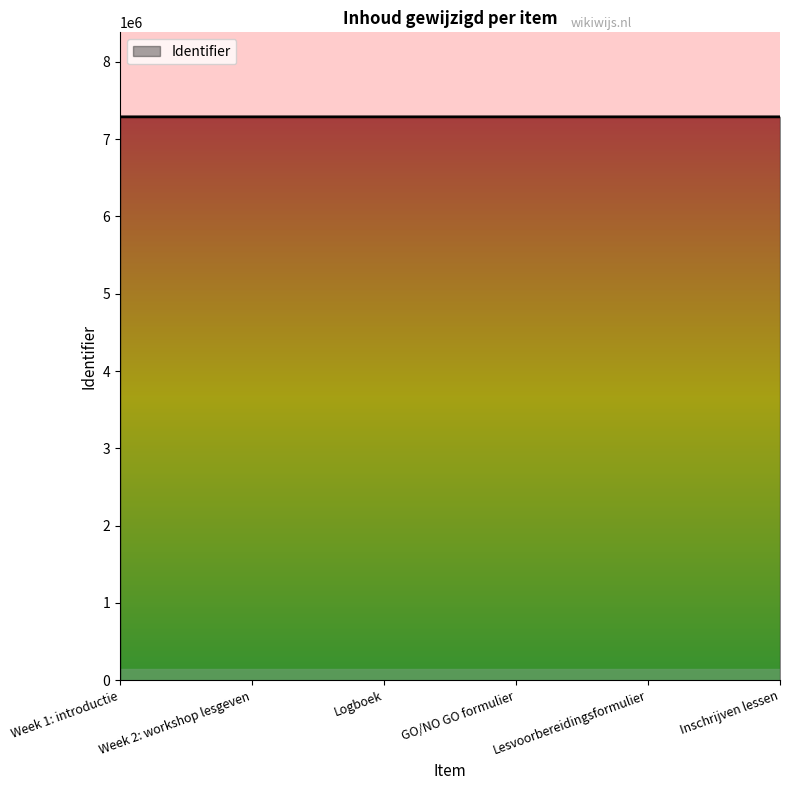

What is the ratio of the value at Week 2: workshop lesgeven to the value at GO/NO GO formulier?

1.0